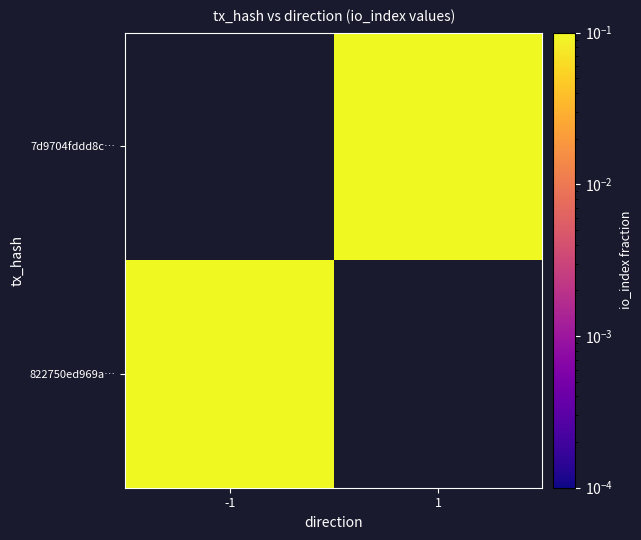

Is the value of 7d9704fddd8c… at 1 greater than the value of 822750ed969a… at -1?

No